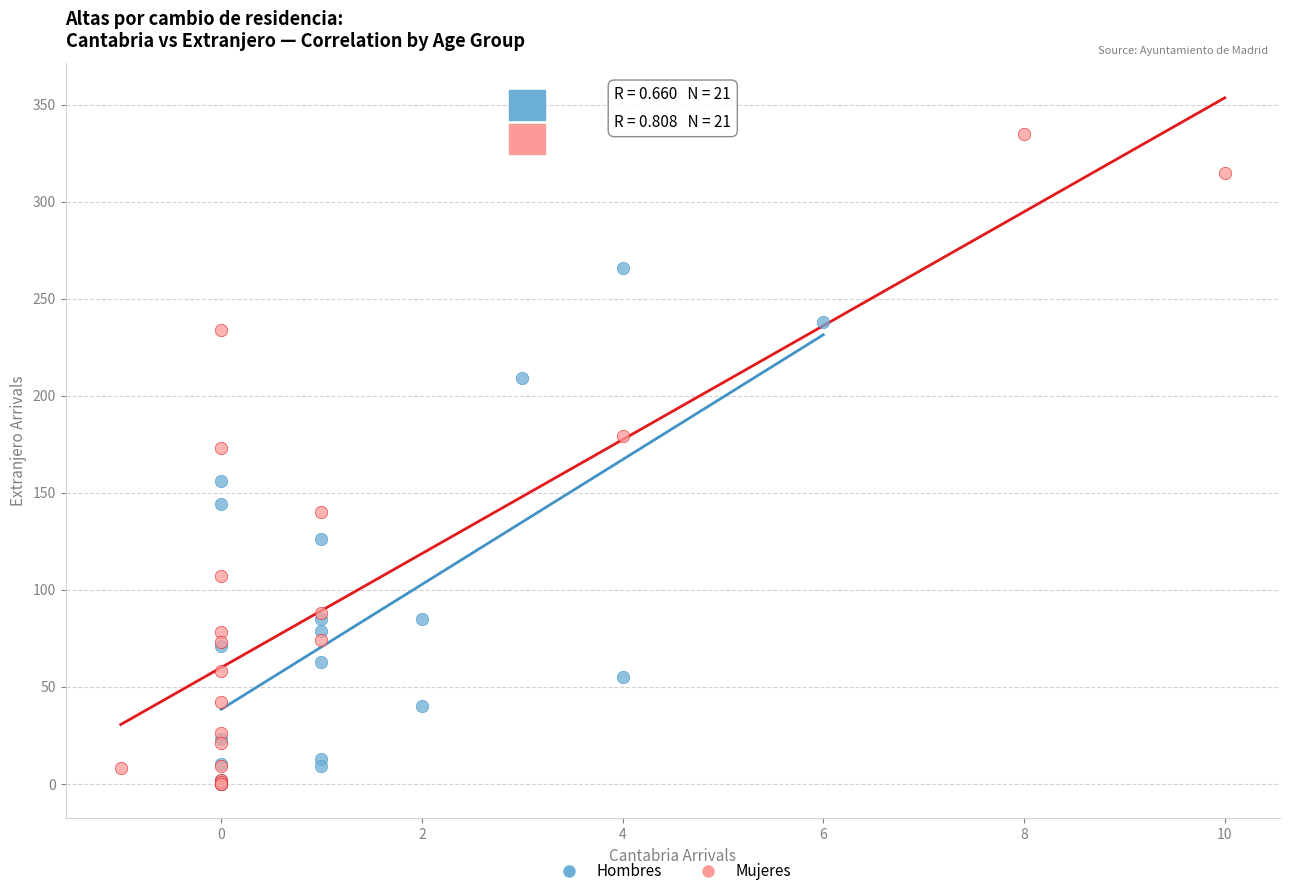

Which series contains the highest Y value?

Mujeres